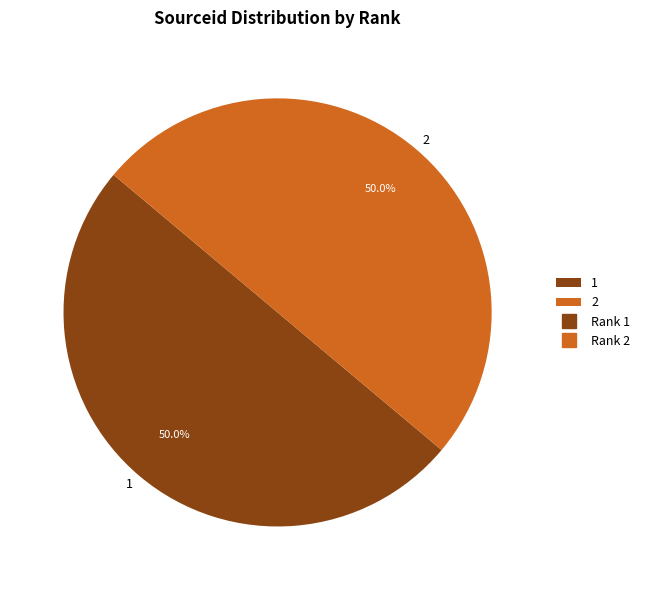

What is the total percentage of 1 and 2?

100.0%